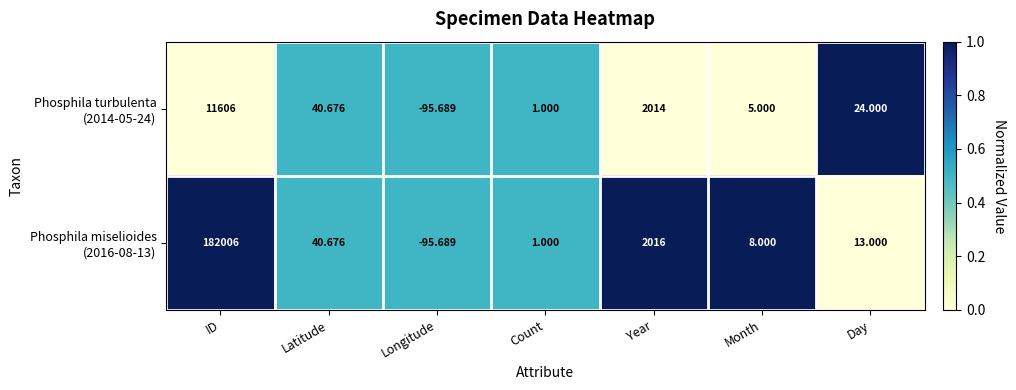

Which category has the highest value across all series?

ID